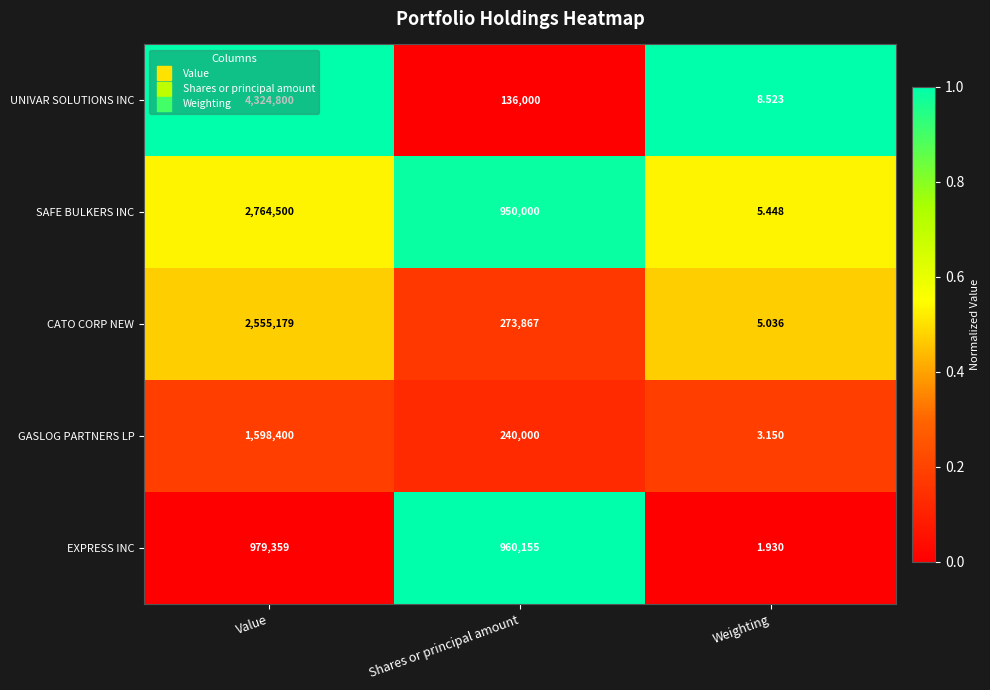

Which category has the lowest value in the CATO CORP NEW series?

Weighting